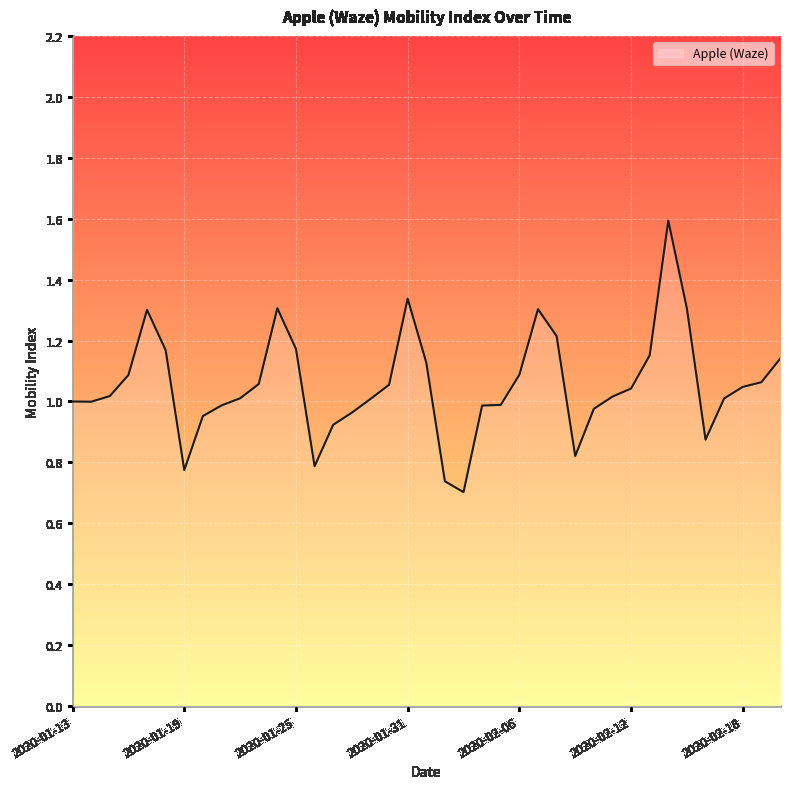

What is the greatest value displayed?

1.6